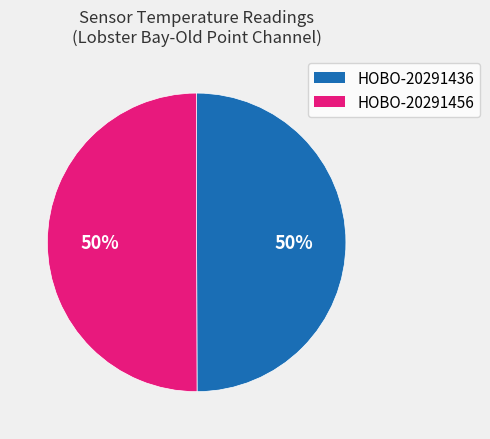

Approximately how many times larger is the value at HOBO-20291456 compared to HOBO-20291436?

1.0